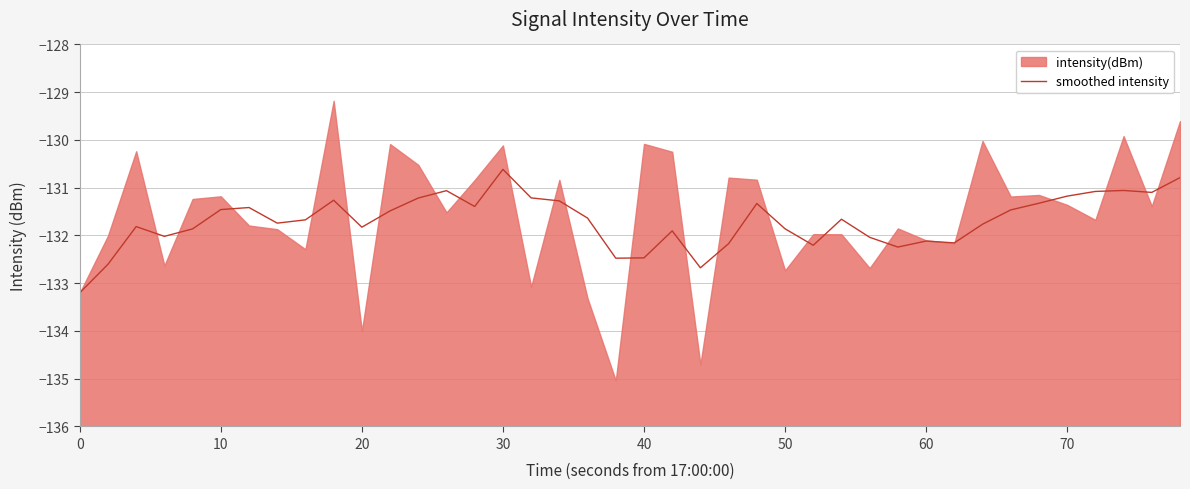

How many points are higher than both their immediate neighbors (excluding endpoints)?

10